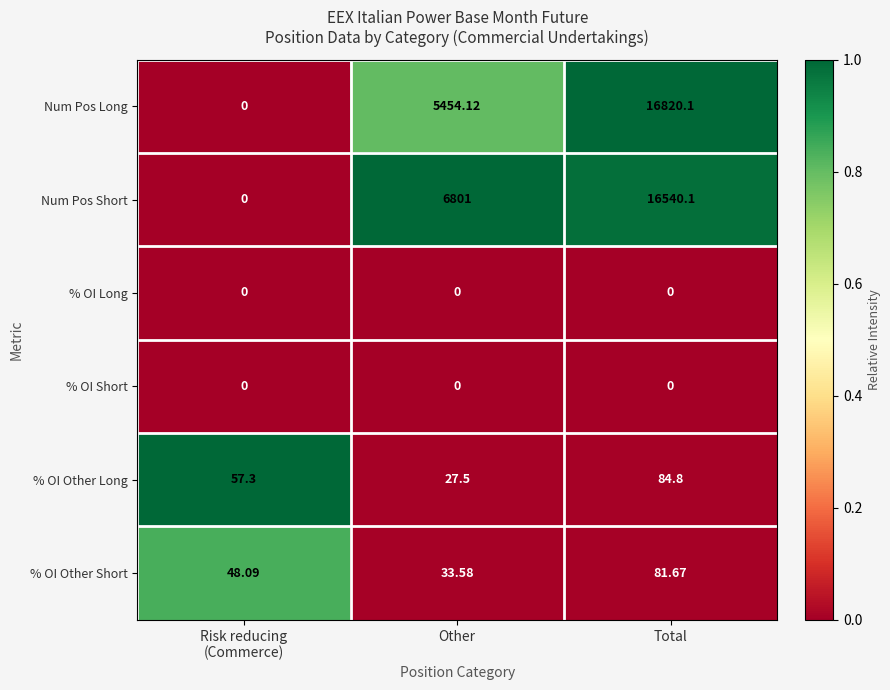

Where is Num Pos Long nearest to the value 8410?

Other